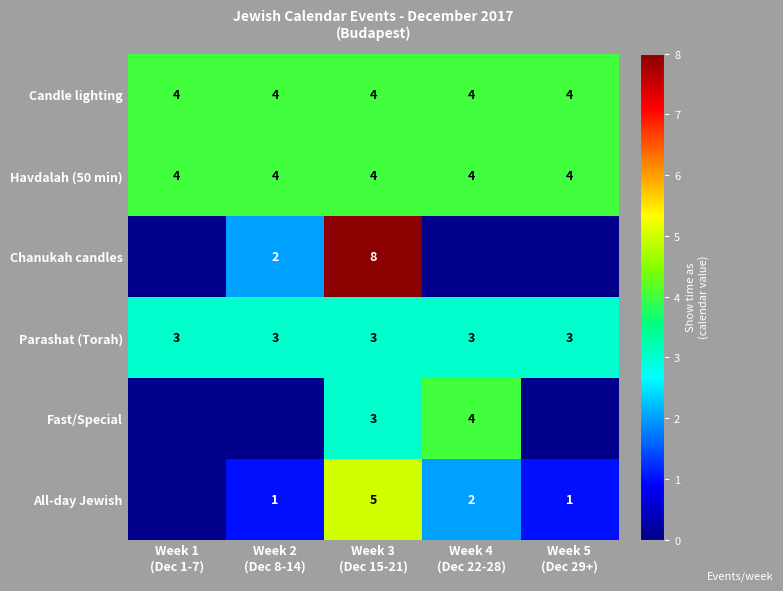

What is the average value of the Candle lighting series?

4